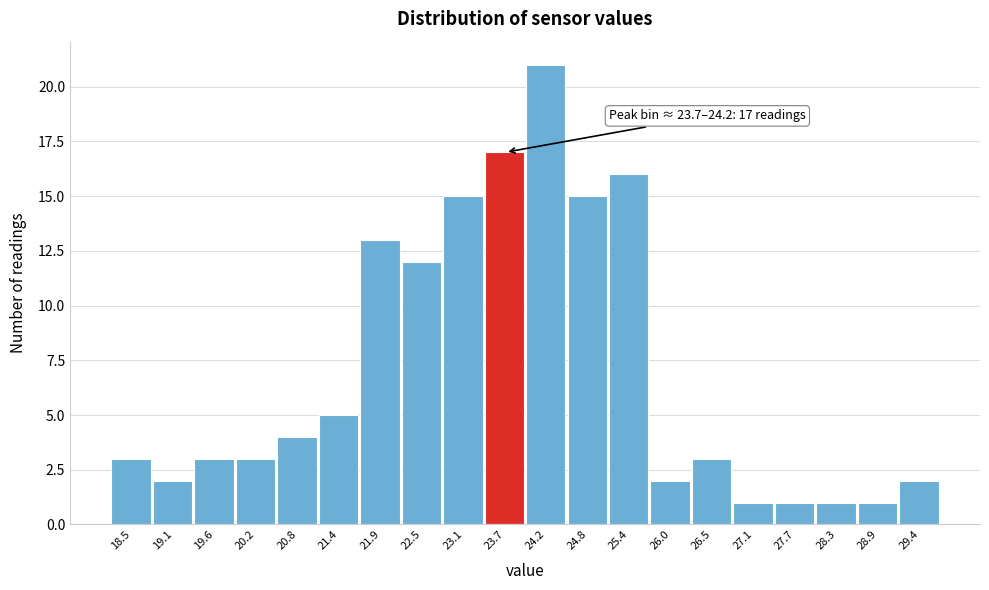

Reading right to left, transcribe all the data shown in this chart.

2	1	1	1	1	3	2	16	15	21	17	15	12	13	5	4	3	3	2	3